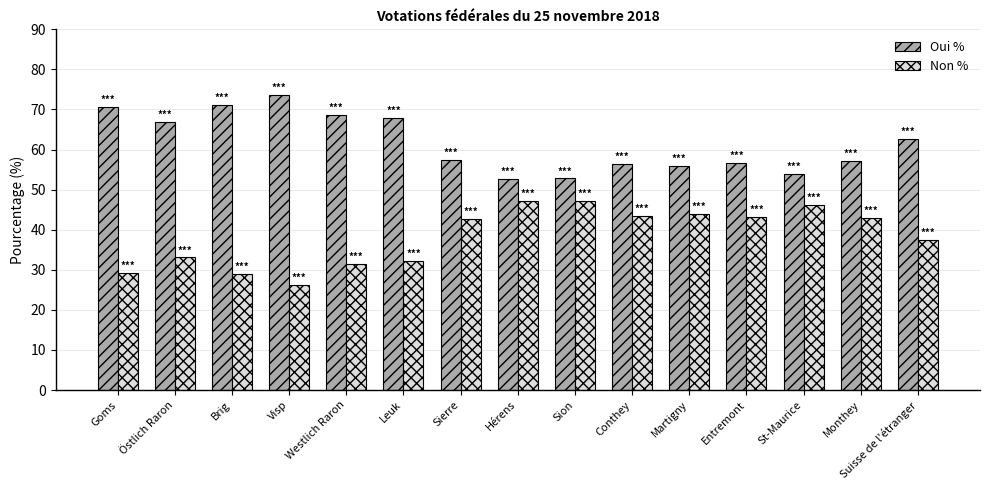

Is it true that Oui % equals 10.8 at St-Maurice?

False